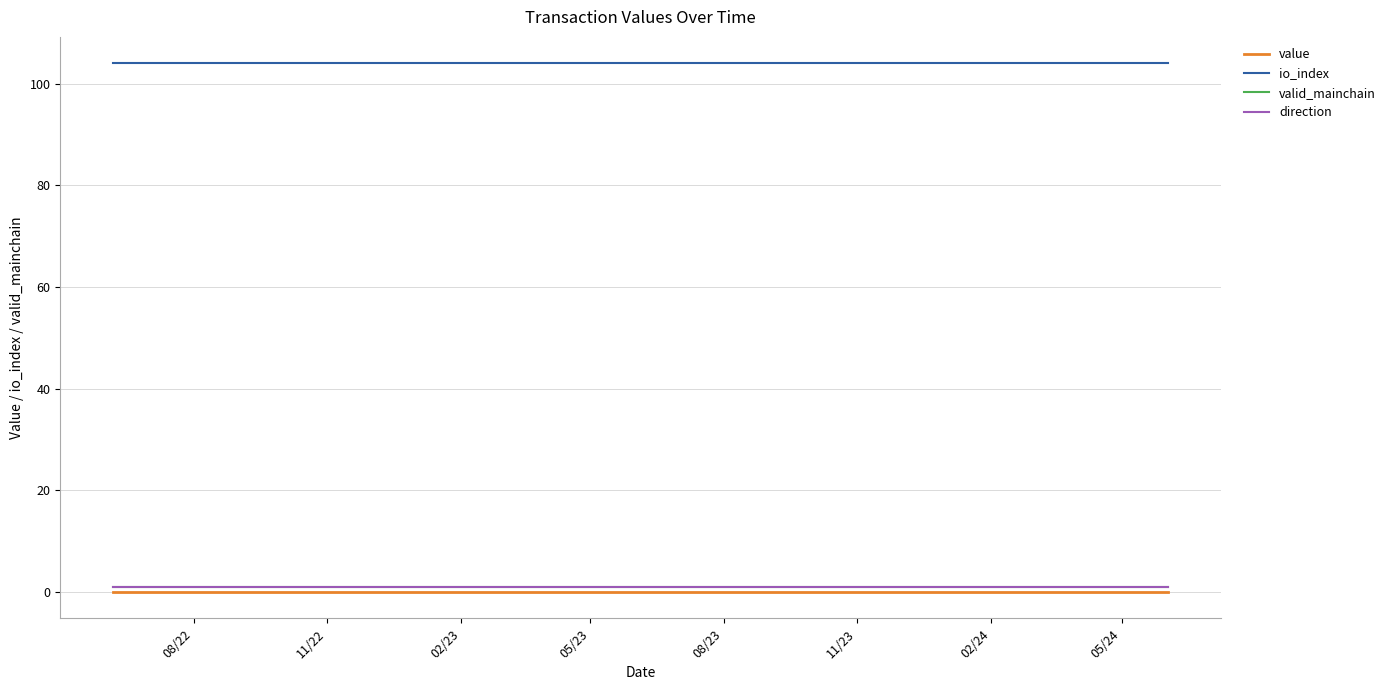

True or false: direction has more than 1 points higher than both neighbors.

False